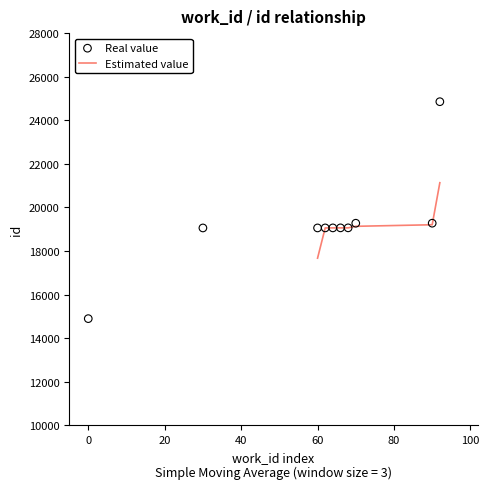

What is the minimum value for Estimated value?

17673.3